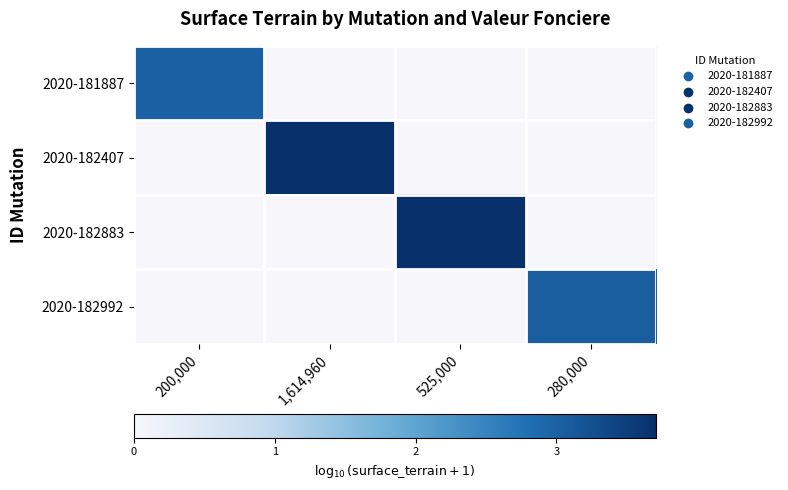

How many distinct data groups are displayed?

4